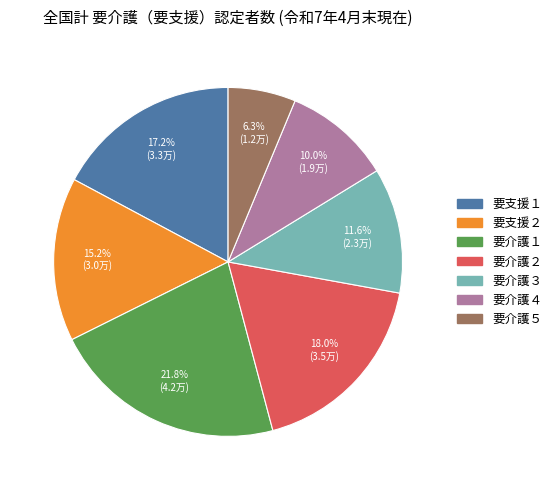

Is the sum of 要介護４ and 要介護３ greater than half?

No